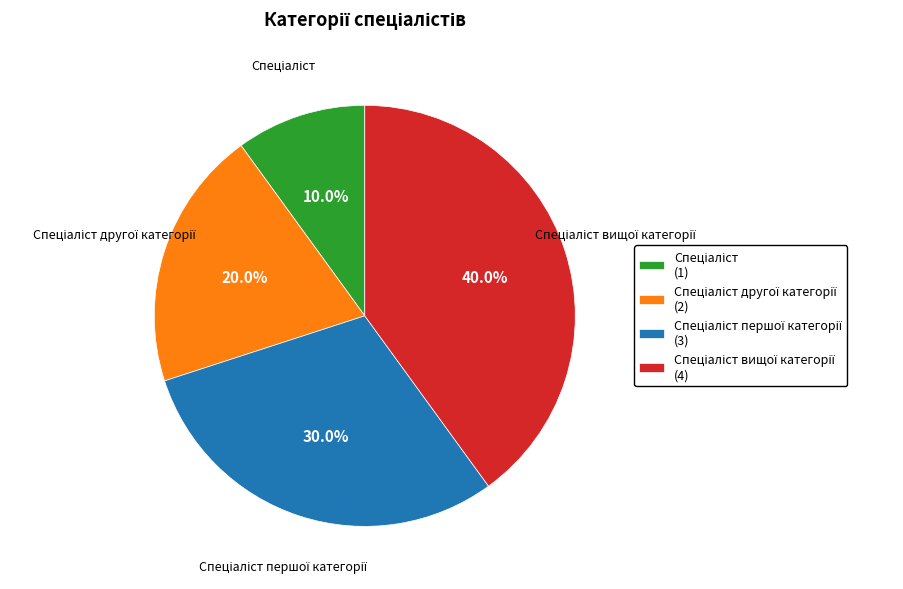

Is there a majority slice in this chart?

No